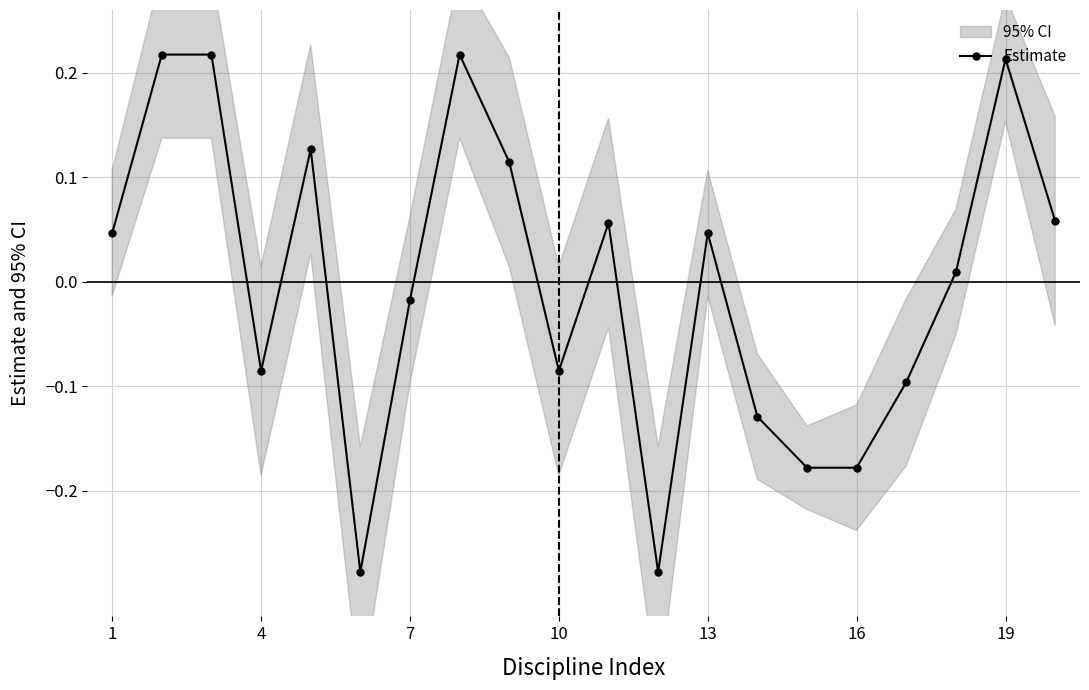

The value of Estimate at 4 is -0.0. True or false?

False